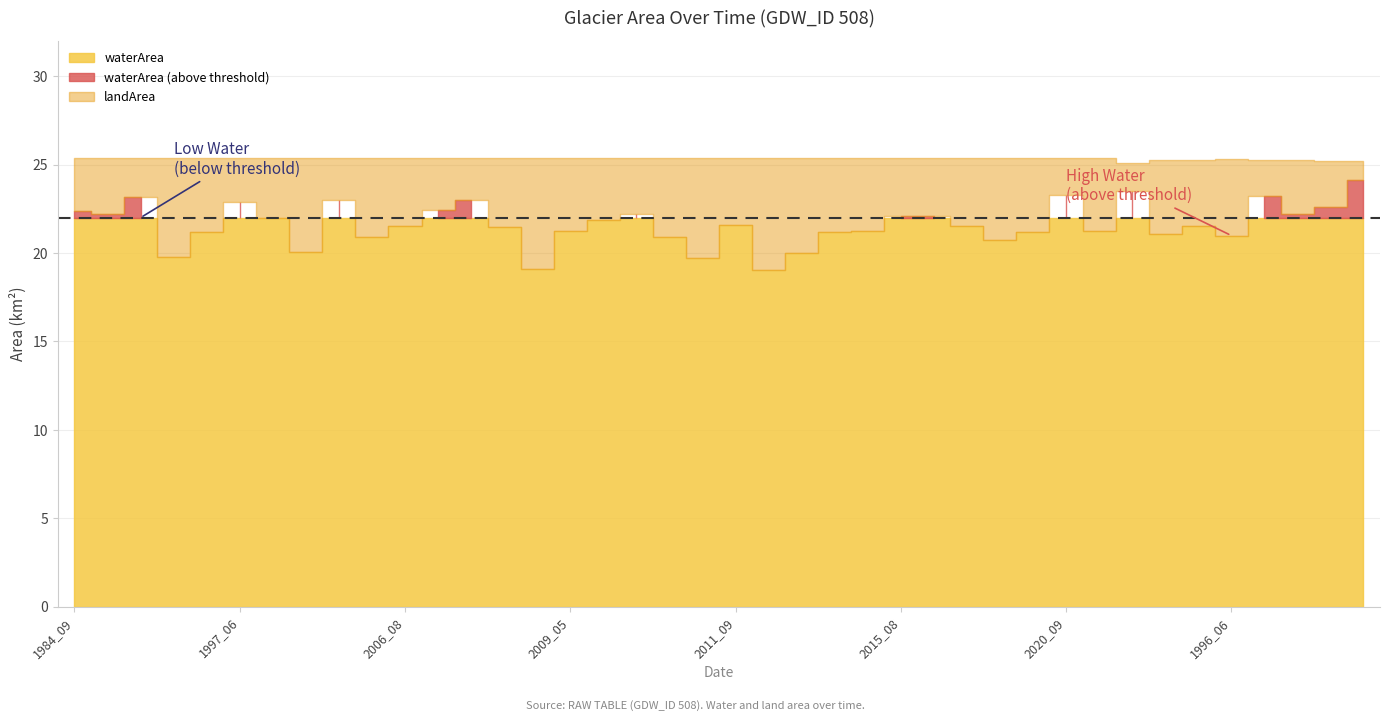

The value of waterArea at 2008_08 is 27.2. True or false?

False